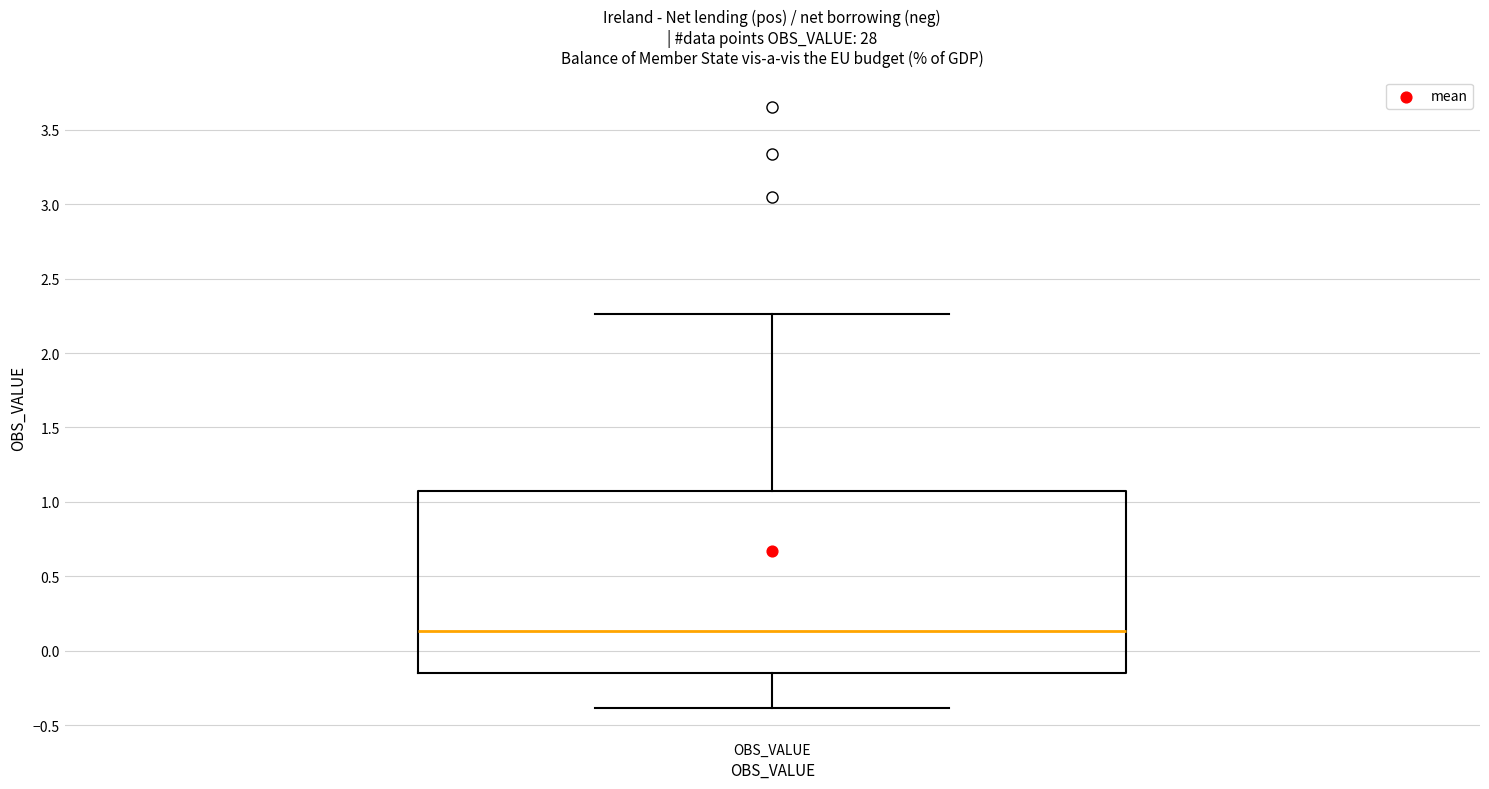

Read this box plot against the y-axis: the position of the median line, the range covered by the box, and the ends of both whiskers. The values are not printed on the chart, so give them approximately, as read against the axis.

median 0.15, box -0.15 to 1.05, whiskers -0.40 to 2.25